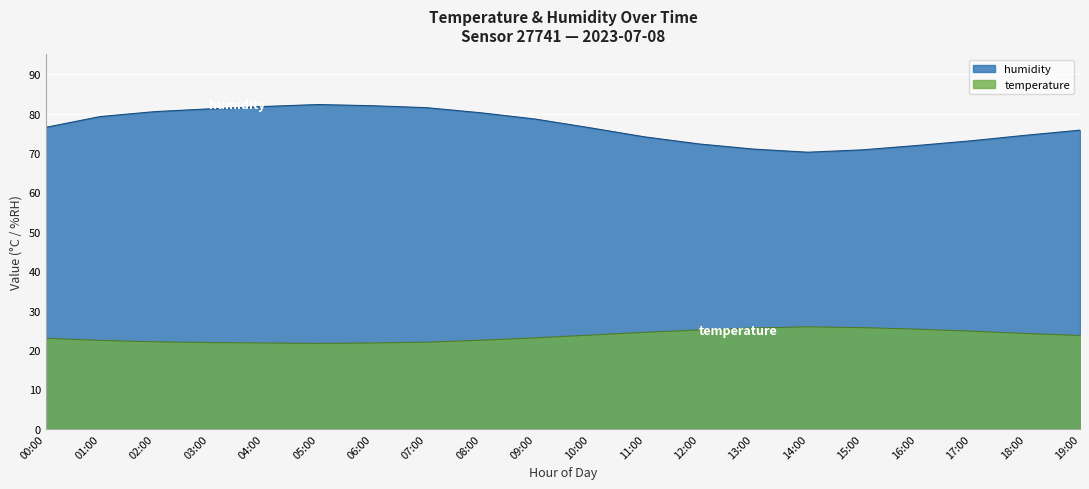

True or false: temperature and humidity intersect in this chart.

False